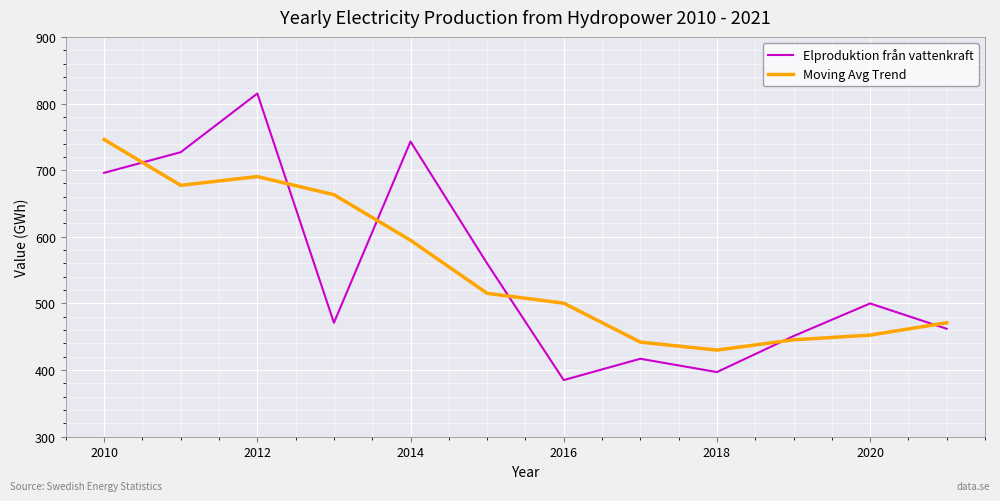

Rank the series by their maximum value, from lowest to highest.

Moving Avg Trend, Elproduktion från vattenkraft